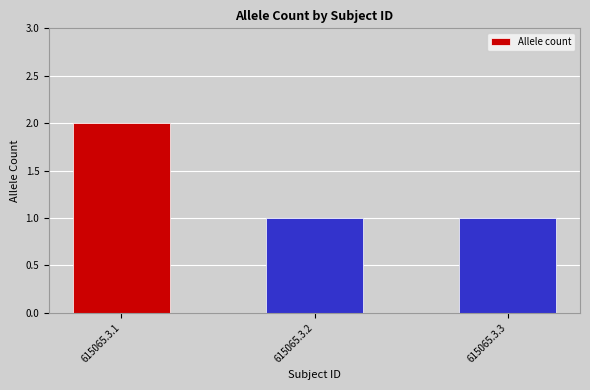

What is the sum of all values?

4